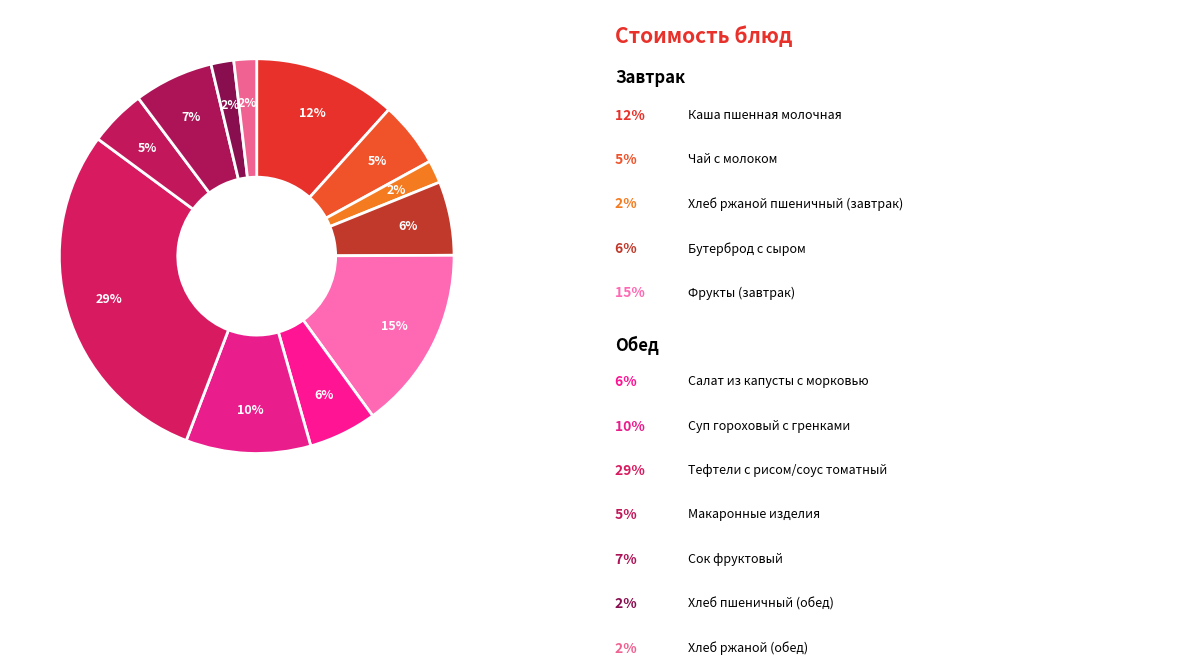

How many slices are in this pie chart?

12